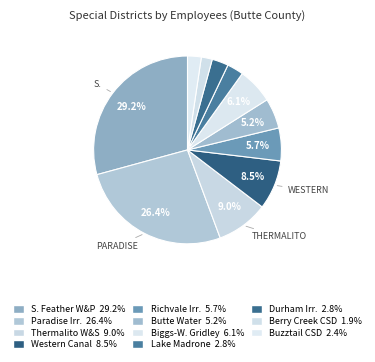

What is the largest slice in the pie chart?

South Feather Water and Power Agency